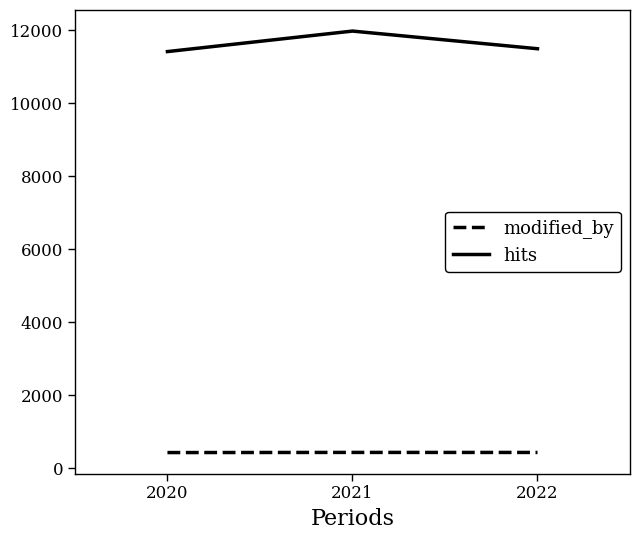

Where does the modified_by series first go above 426?

2021